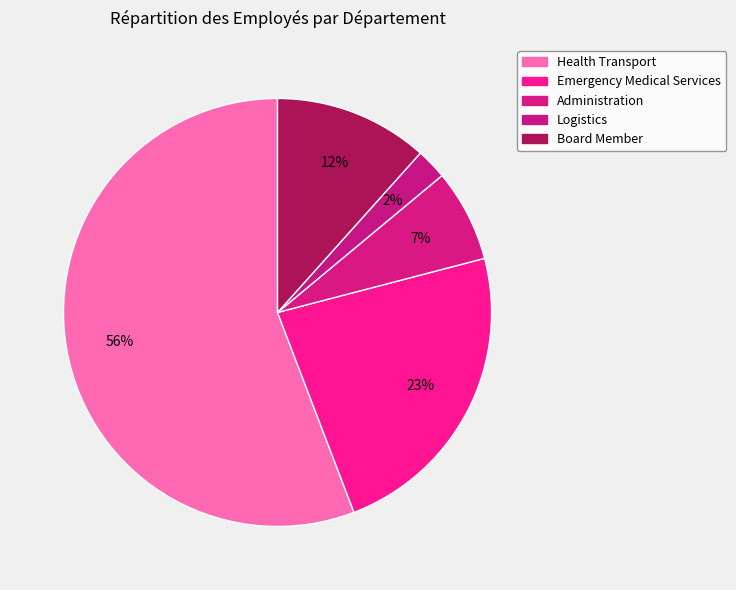

Is Health Transport the majority of the pie?

Yes